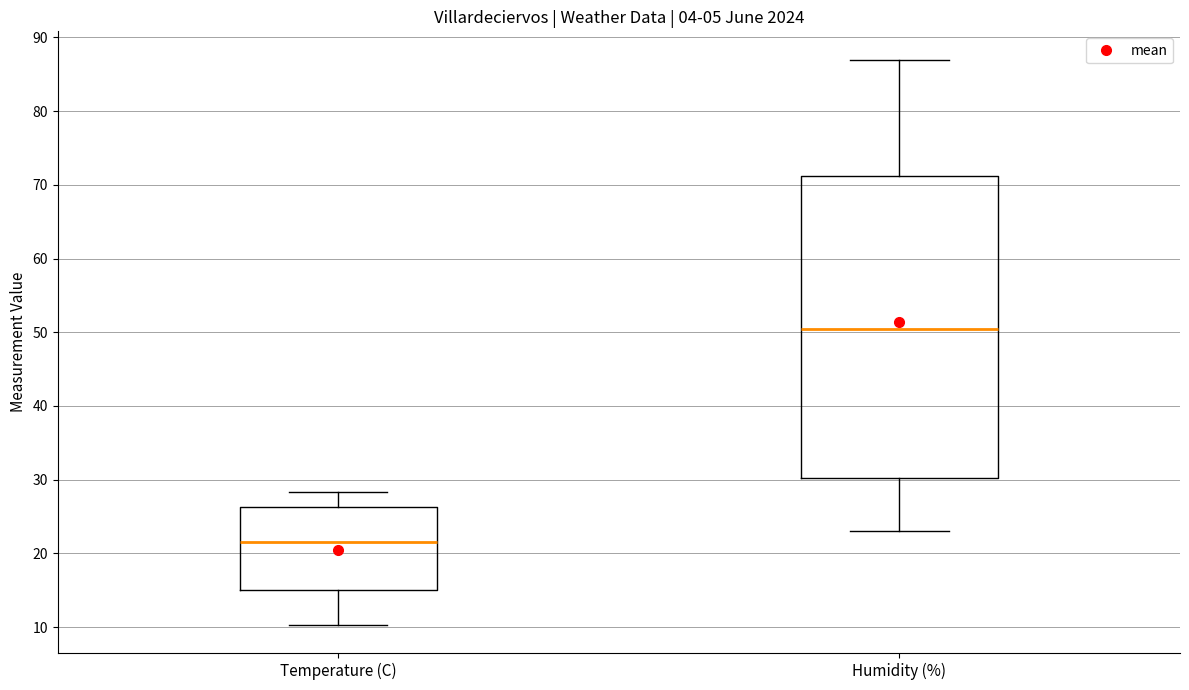

Where is the lower edge of the box for Humidity (%) on the y-axis? The values are not printed on the chart, so give them approximately, as read against the axis.

30